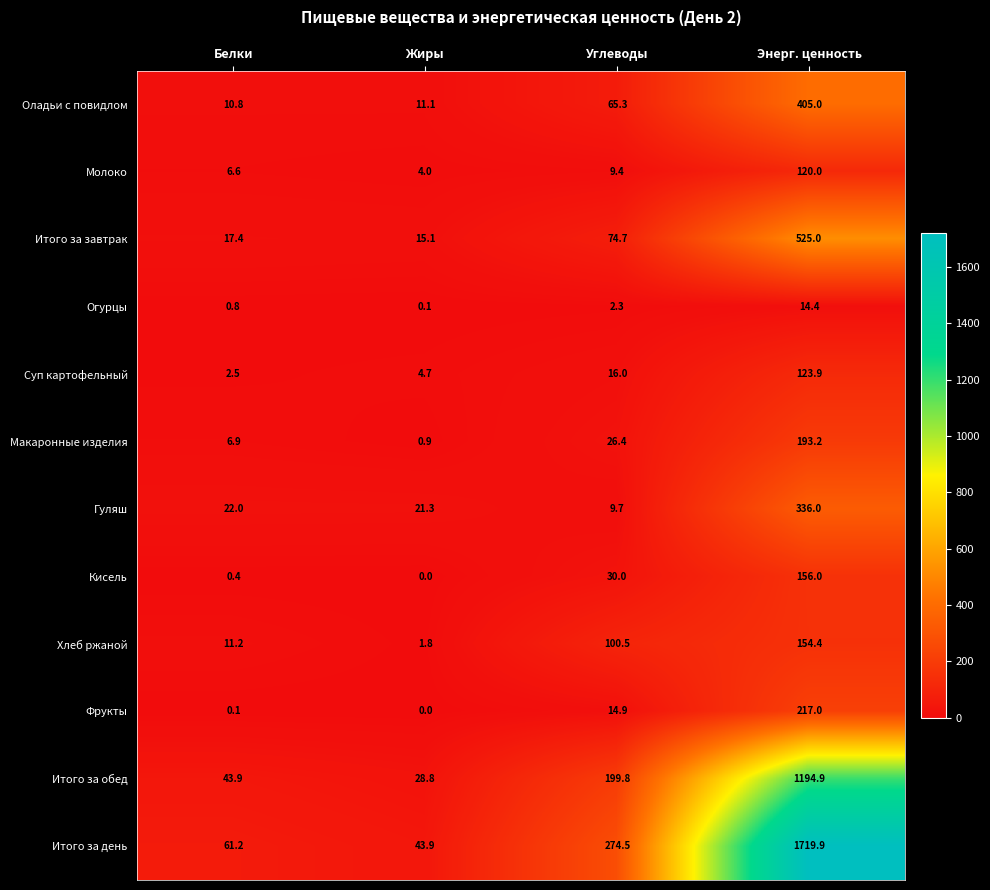

Read the Хлеб ржаной value at Жиры.

1.8